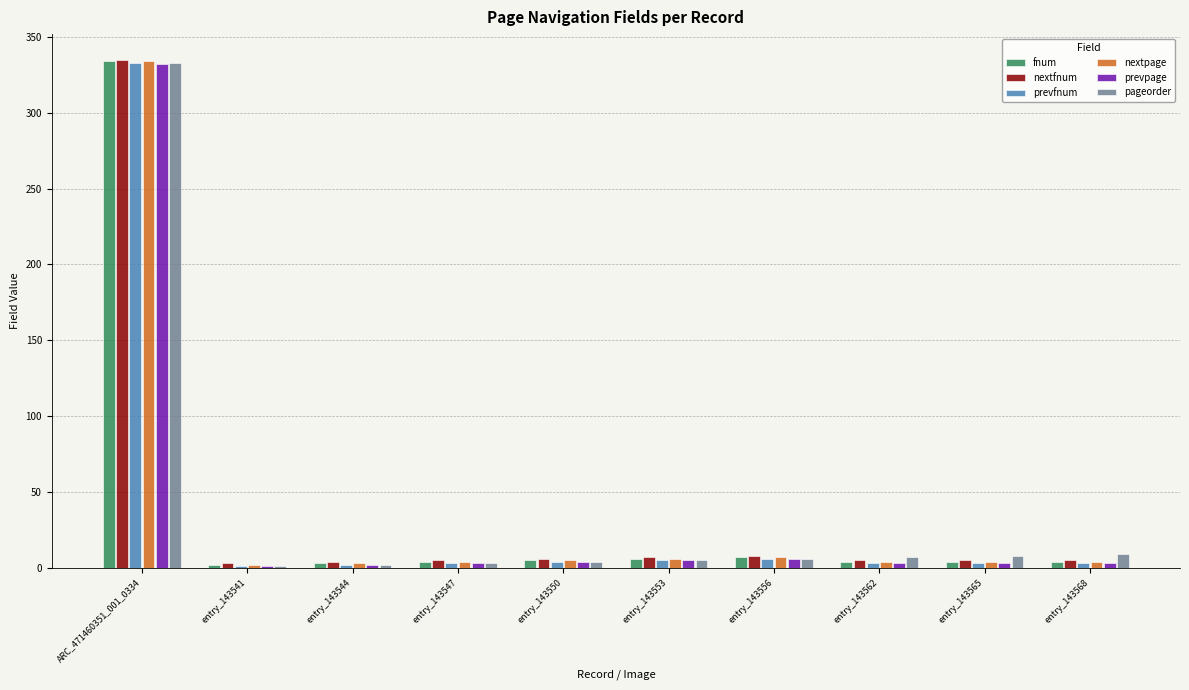

What is the maximum value shown in the chart?

335